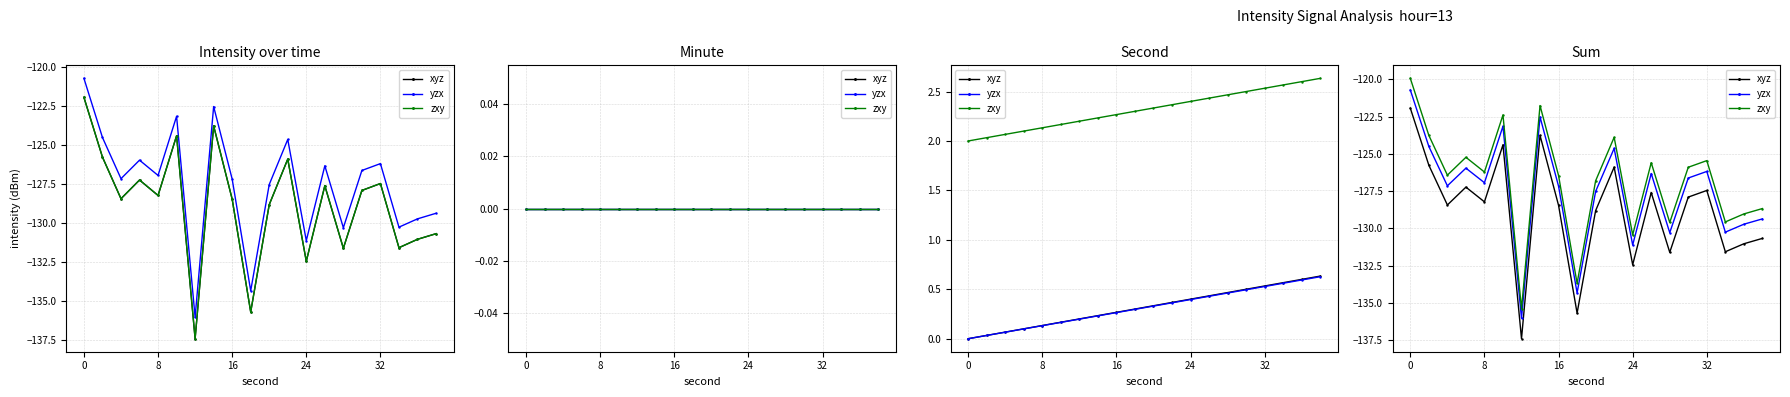

The value of yzx at 17 is -130.2. True or false?

True